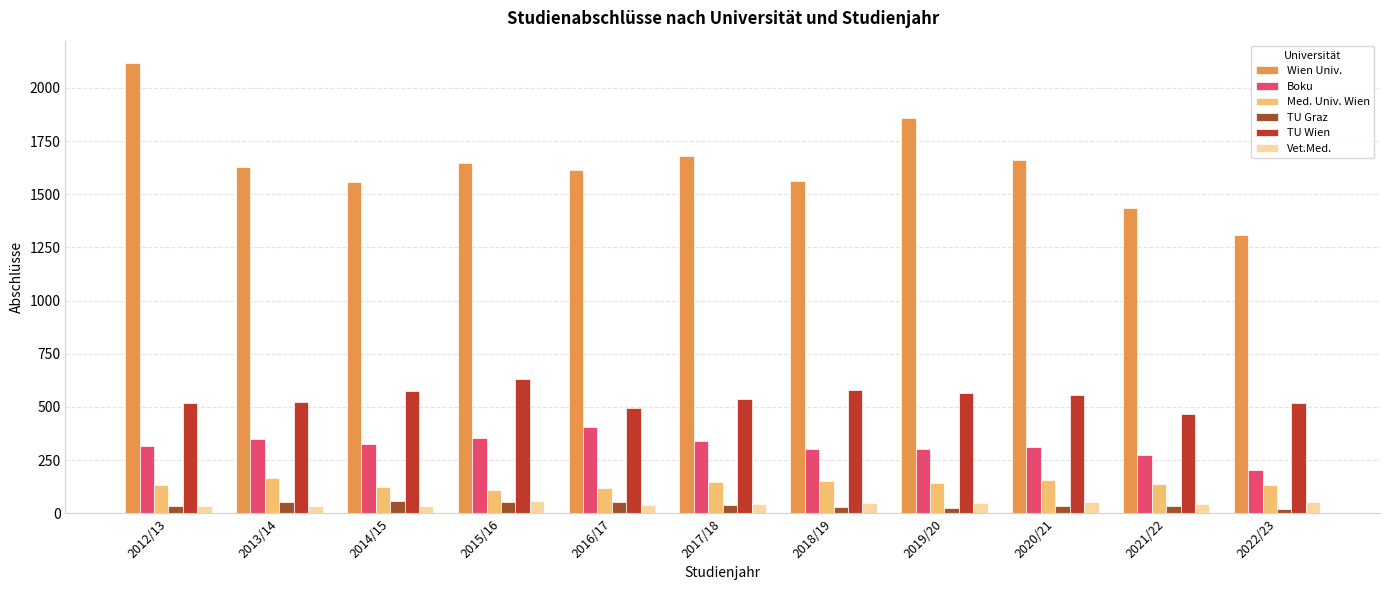

At which label is Wien Univ. closest to 1712?

2017/18